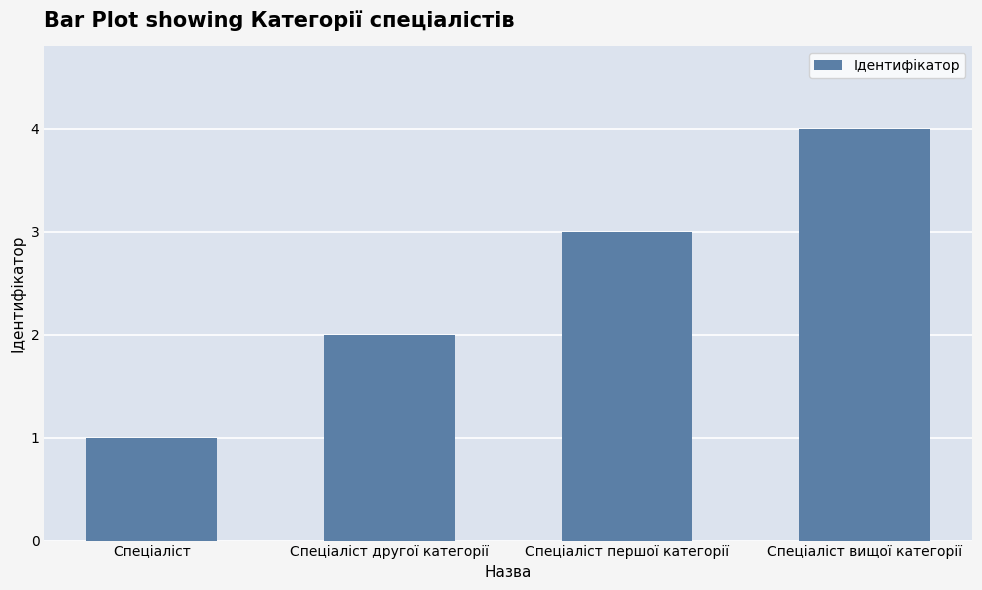

What is the smallest value displayed?

1